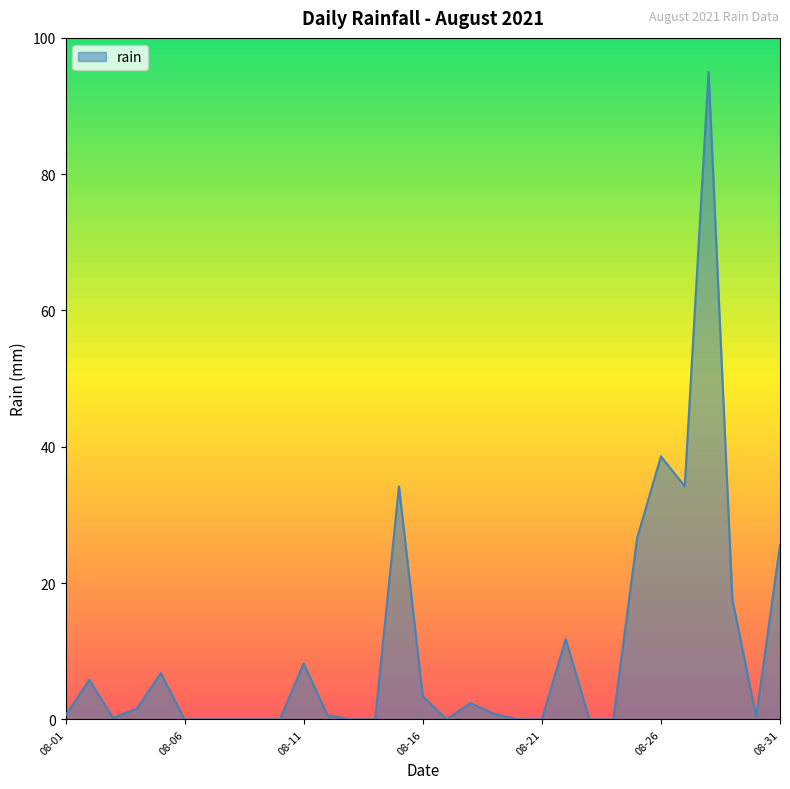

What is the difference between the maximum and minimum values?

95.0